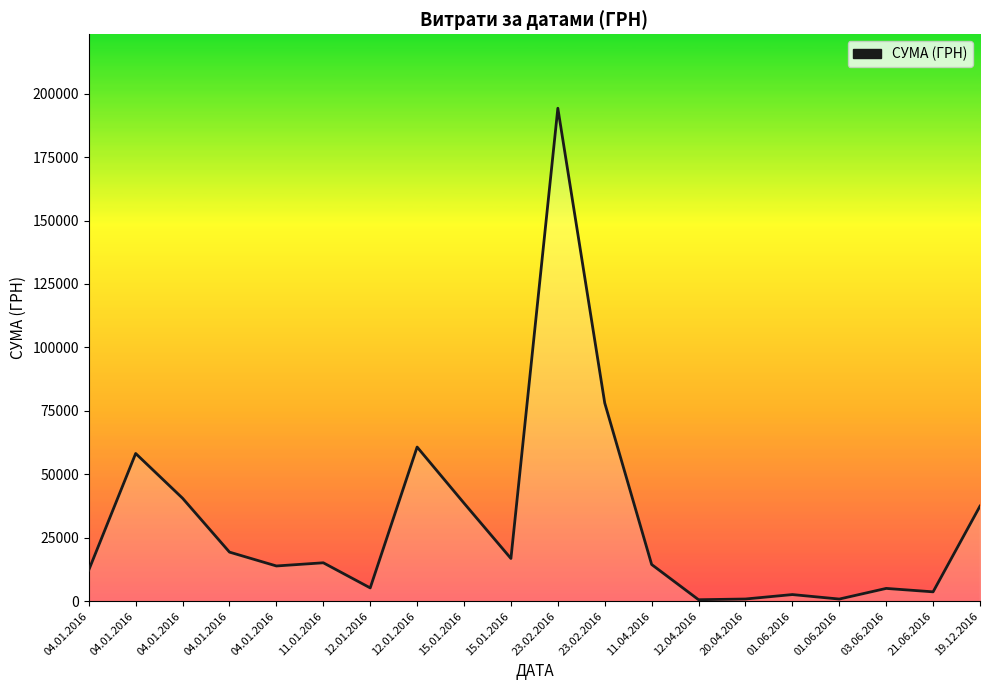

How many lines are shown in the chart?

1